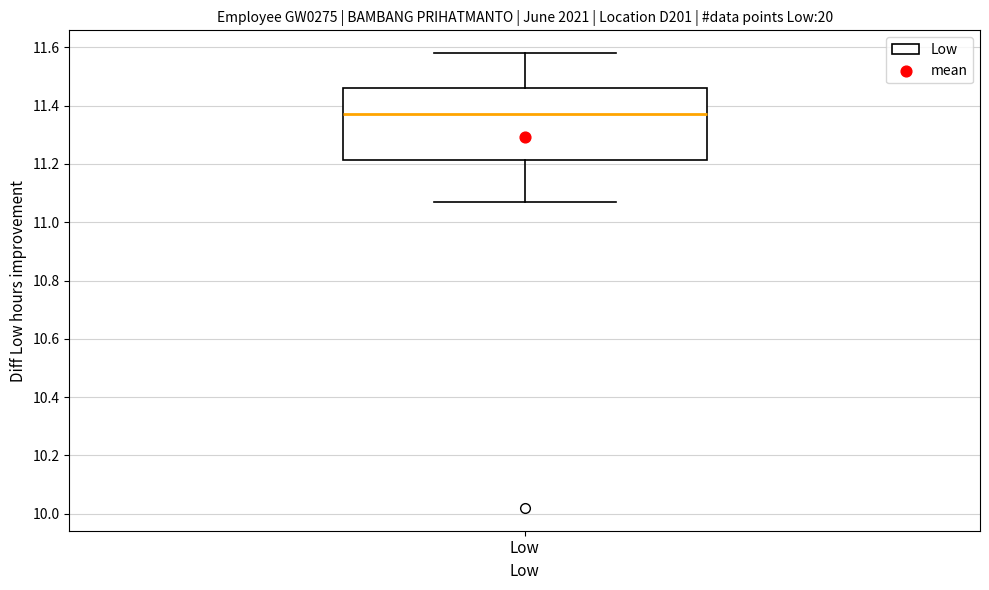

Read this box plot against the y-axis: the position of the median line, the range covered by the box, and the ends of both whiskers. The values are not printed on the chart, so give them approximately, as read against the axis.

median 11.38, box 11.22 to 11.46, whiskers 11.08 to 11.58